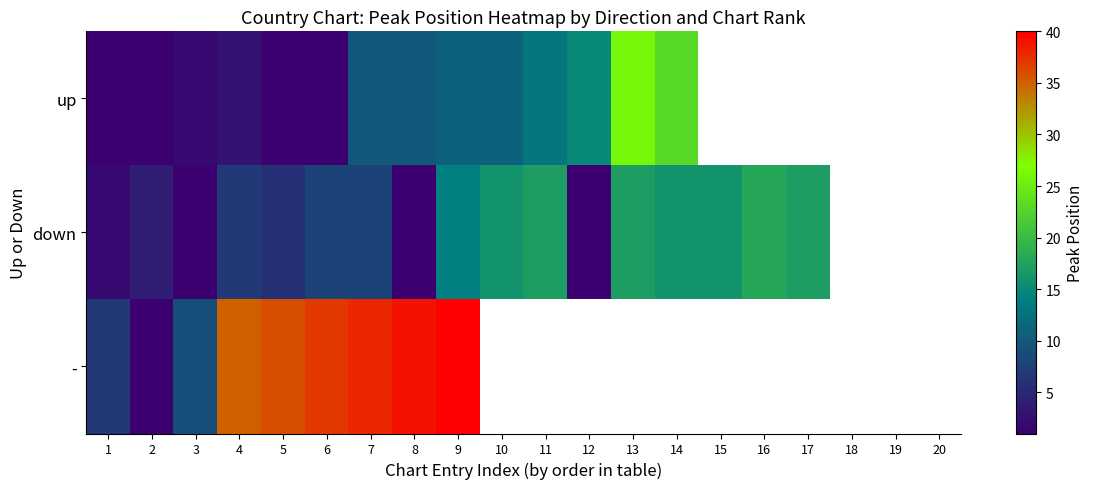

At which category is the sum across all series the highest?

9